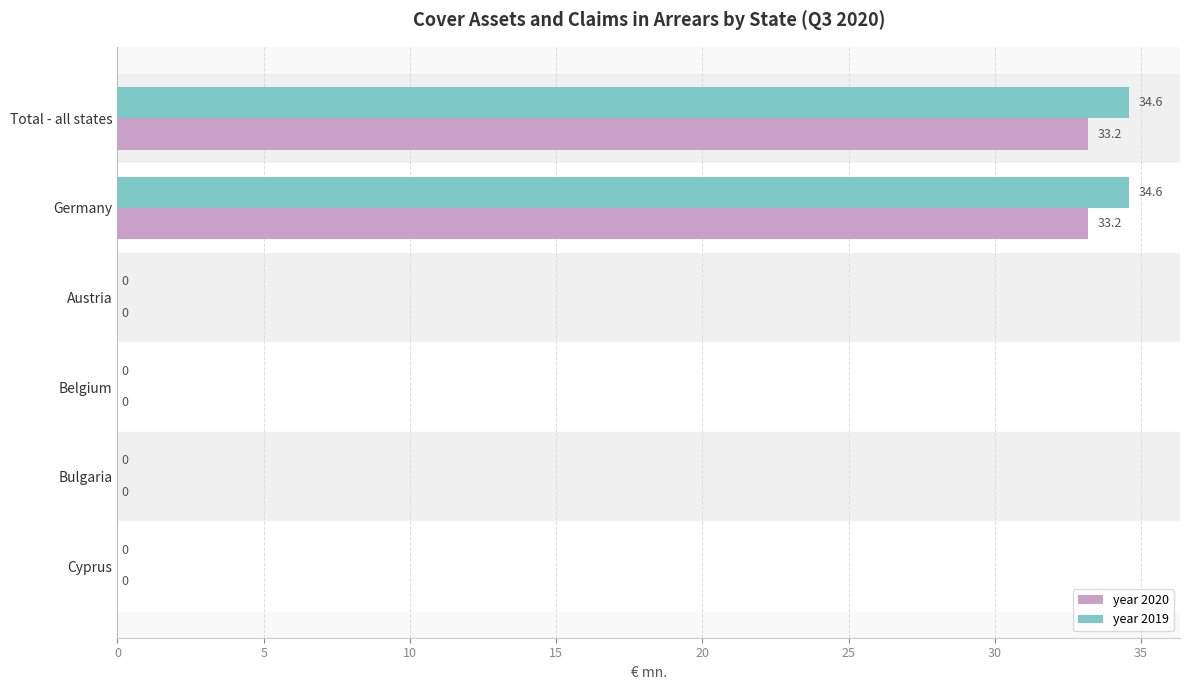

What is the sum of all year 2020 values?

66.4